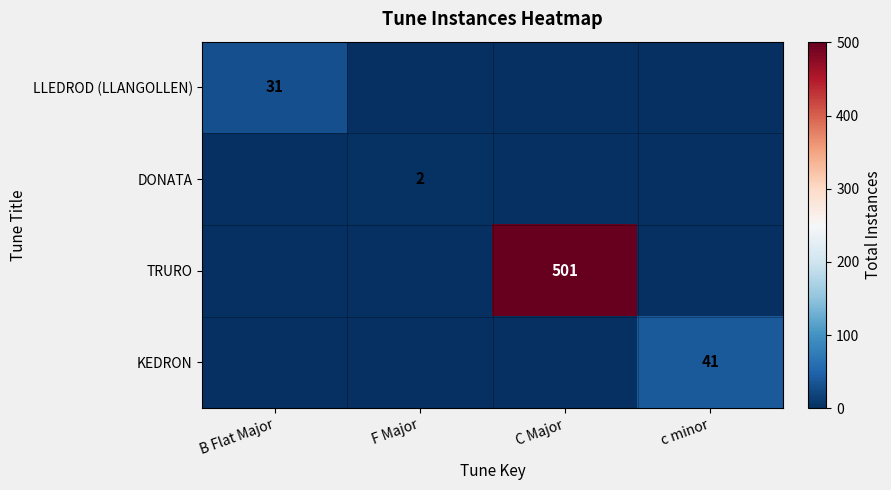

What is the greatest value displayed?

501